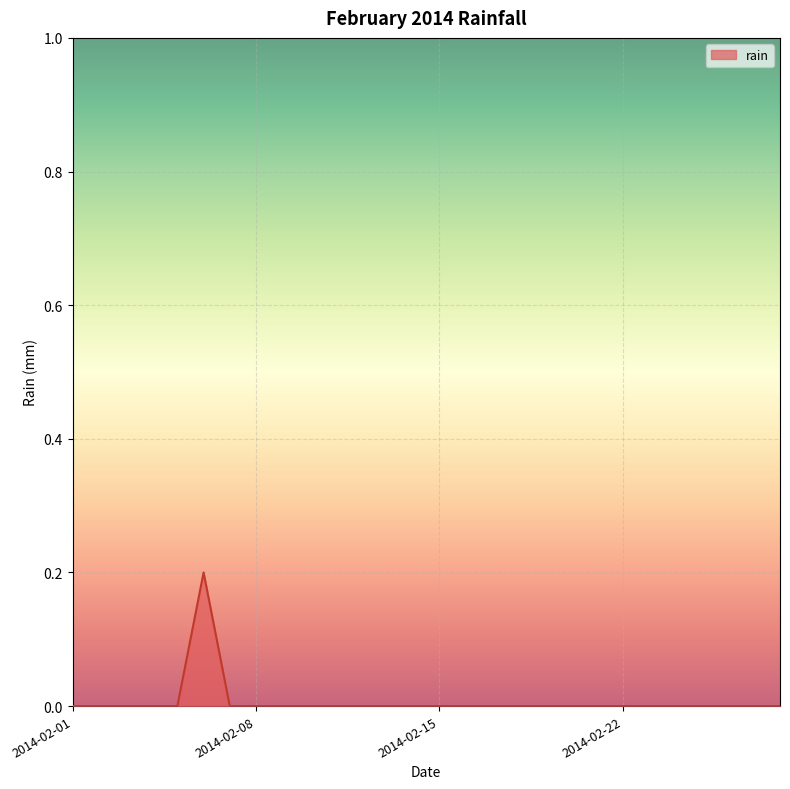

How many lines are shown in the chart?

1